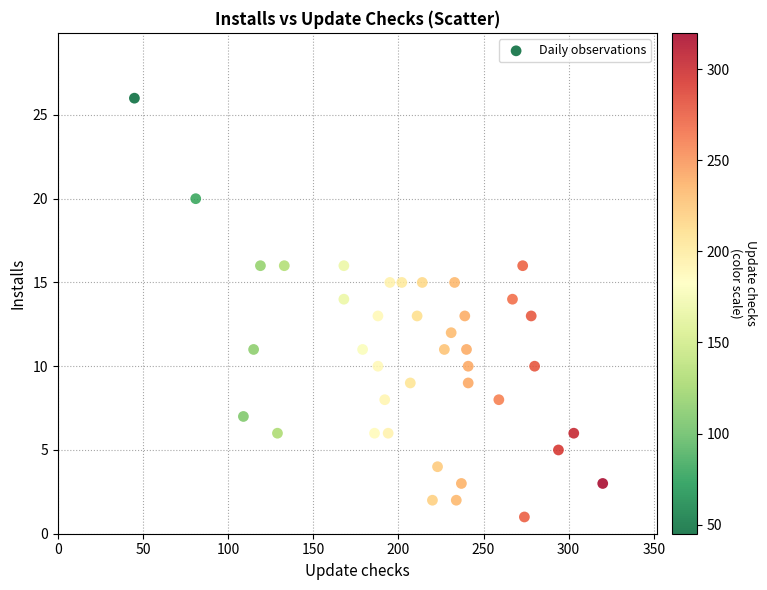

What is the range of X values (max minus min)?

275